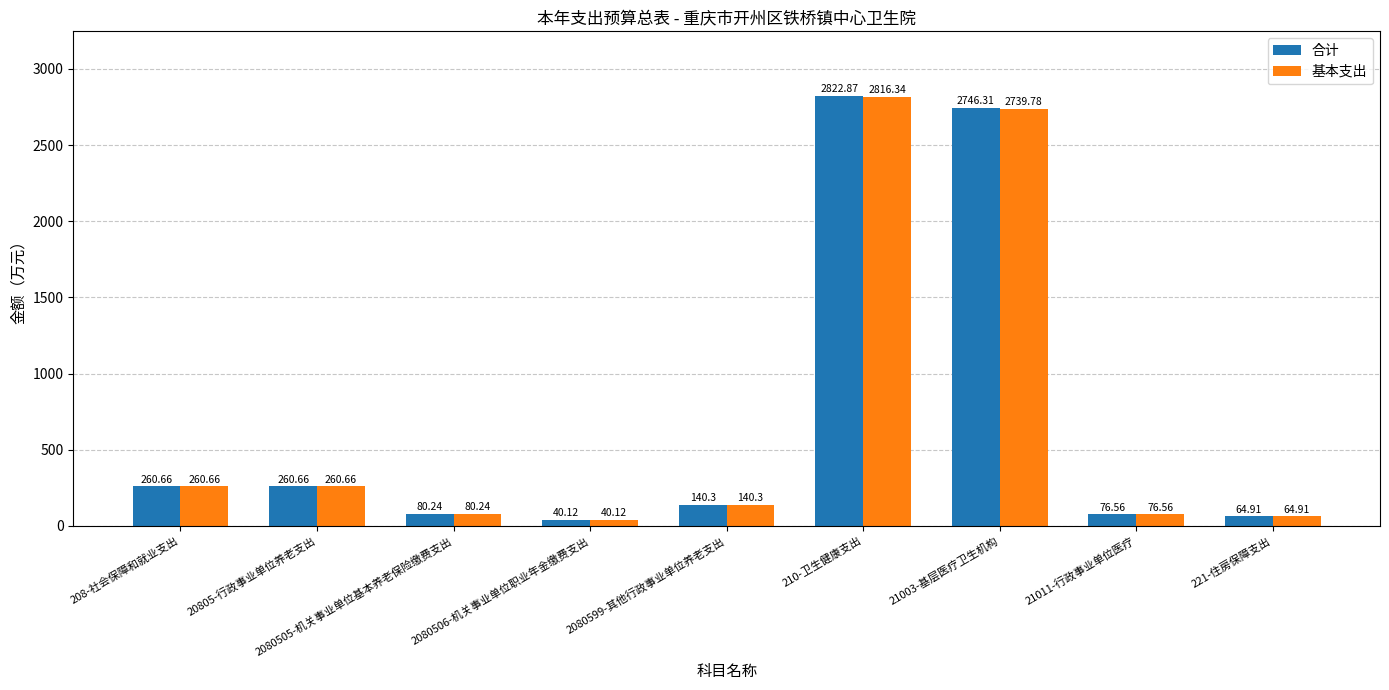

What is the difference between the second highest and minimum values in the 基本支出 series?

2699.7